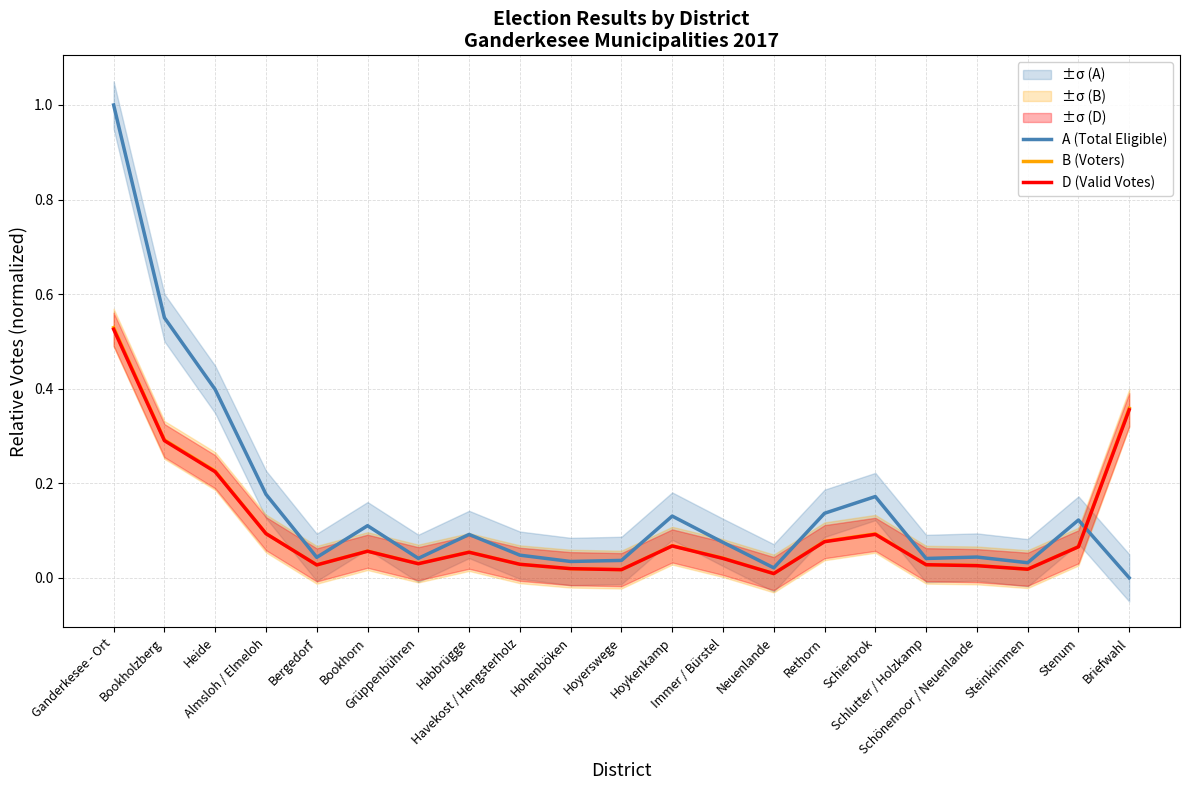

Reading left to right, list all the values displayed in this chart.

A (Total Eligible): 1.0	0.6	0.4	0.2	0.0	0.1	0.0	0.1	0.0	0.0	0.0	0.1	0.1	0.0	0.1	0.2	0.0	0.0	0.0	0.1	0.0
B (Voters): 0.5	0.3	0.2	0.1	0.0	0.1	0.0	0.1	0.0	0.0	0.0	0.1	0.0	0.0	0.1	0.1	0.0	0.0	0.0	0.1	0.4
D (Valid Votes): 0.5	0.3	0.2	0.1	0.0	0.1	0.0	0.1	0.0	0.0	0.0	0.1	0.0	0.0	0.1	0.1	0.0	0.0	0.0	0.1	0.4